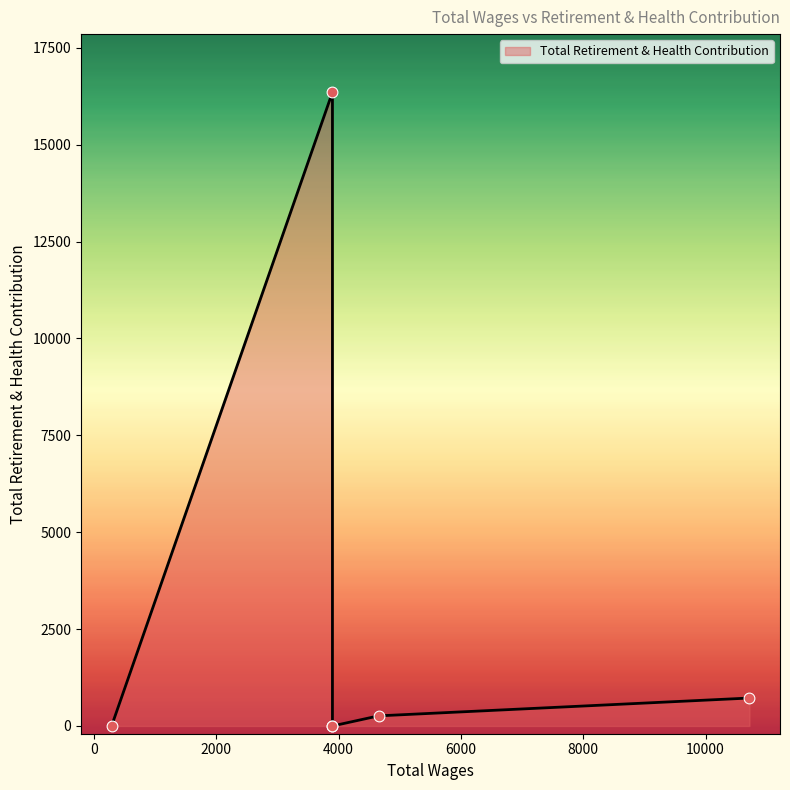

Which has a higher value, 3900.0 or 289.0?

3900.0